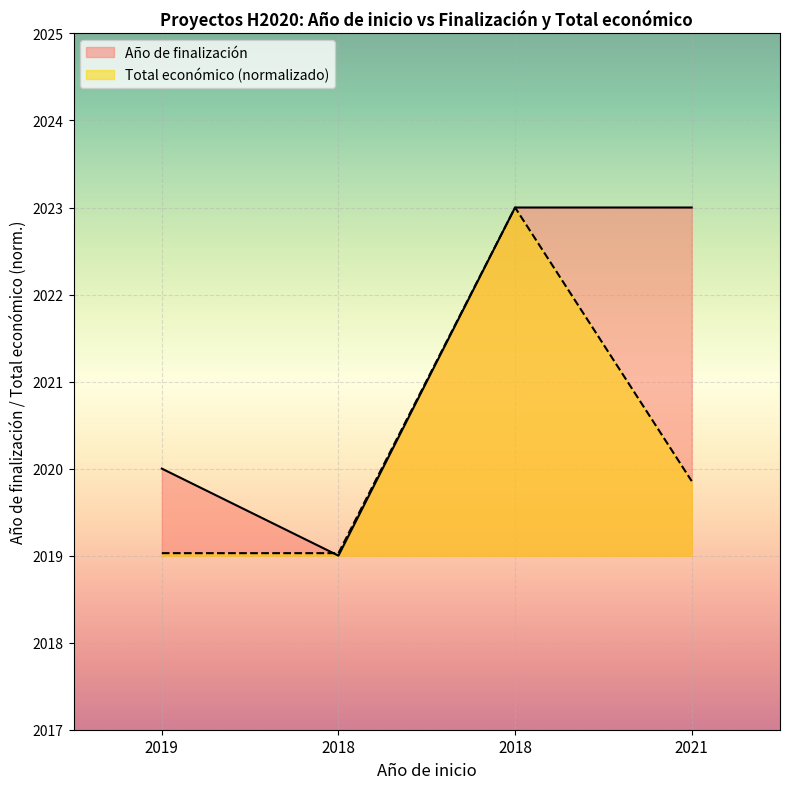

What is the label of the 3rd point from the right?

2018